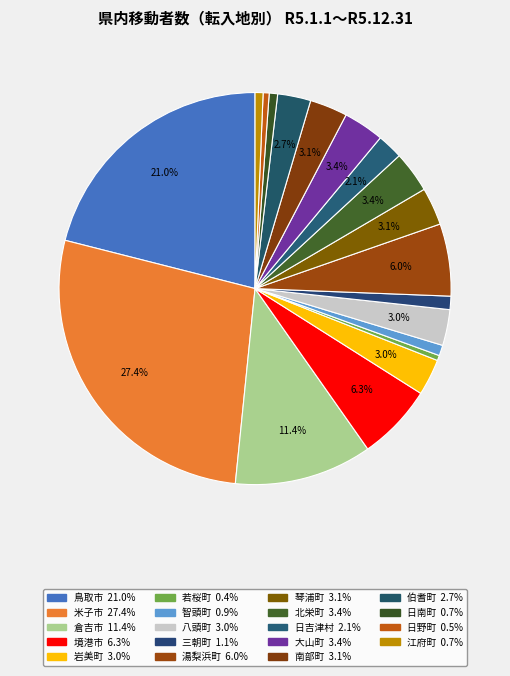

Count the number of slices in the pie.

19